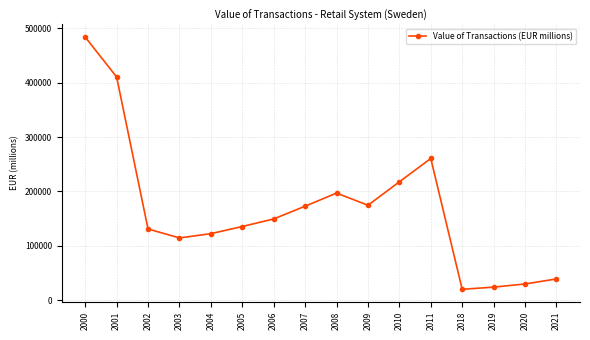

What is the ratio of the value at 2007 to the value at 2004?

1.4